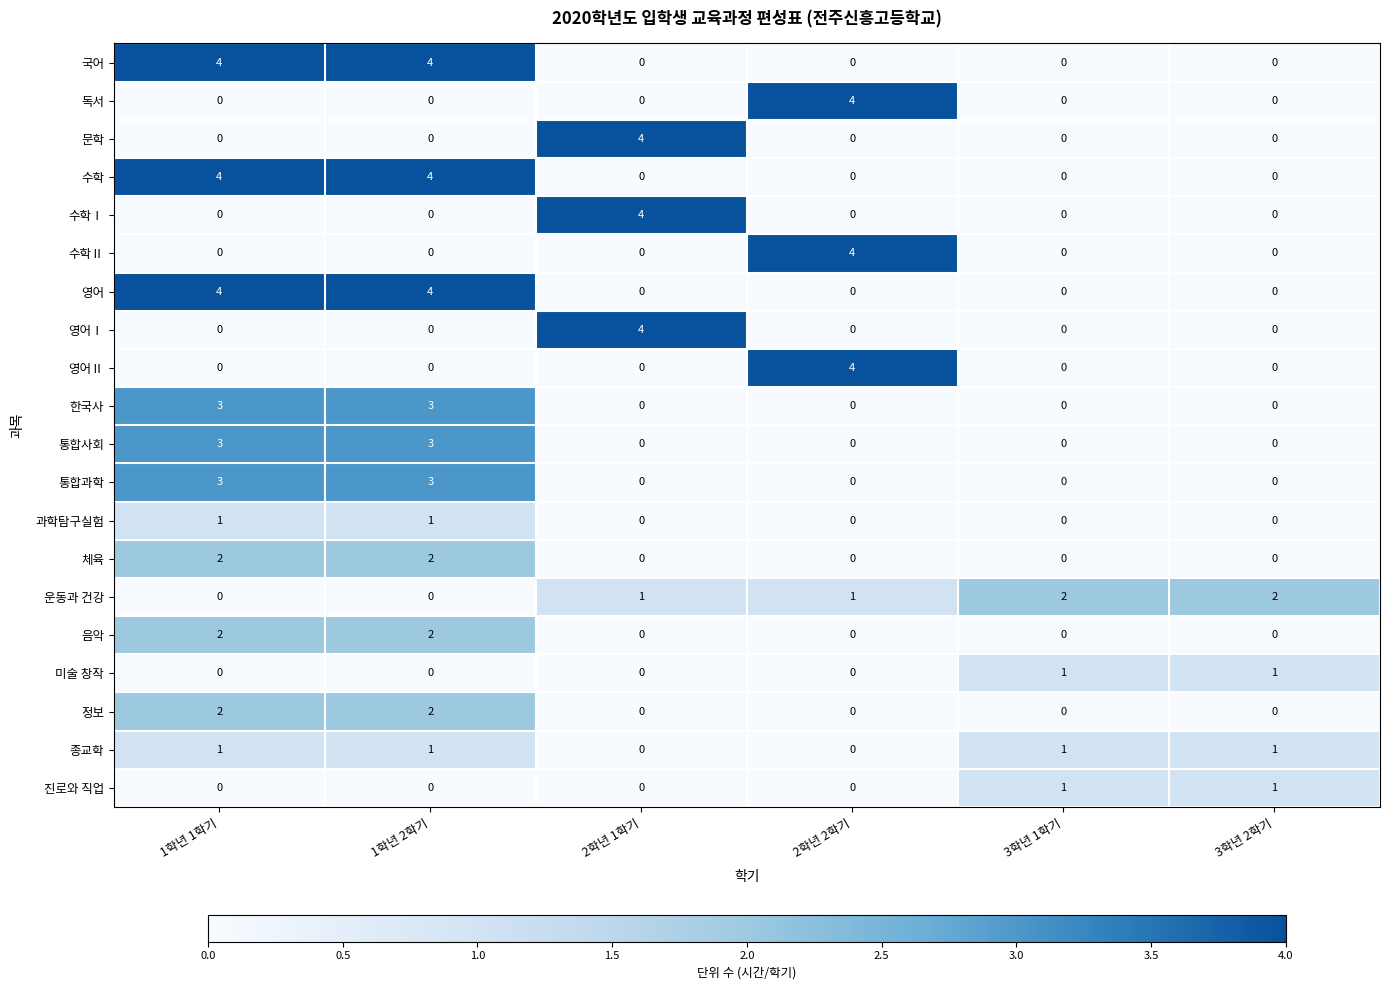

What is the difference between the 한국사 values at 1학년 1학기 and 3학년 2학기?

3